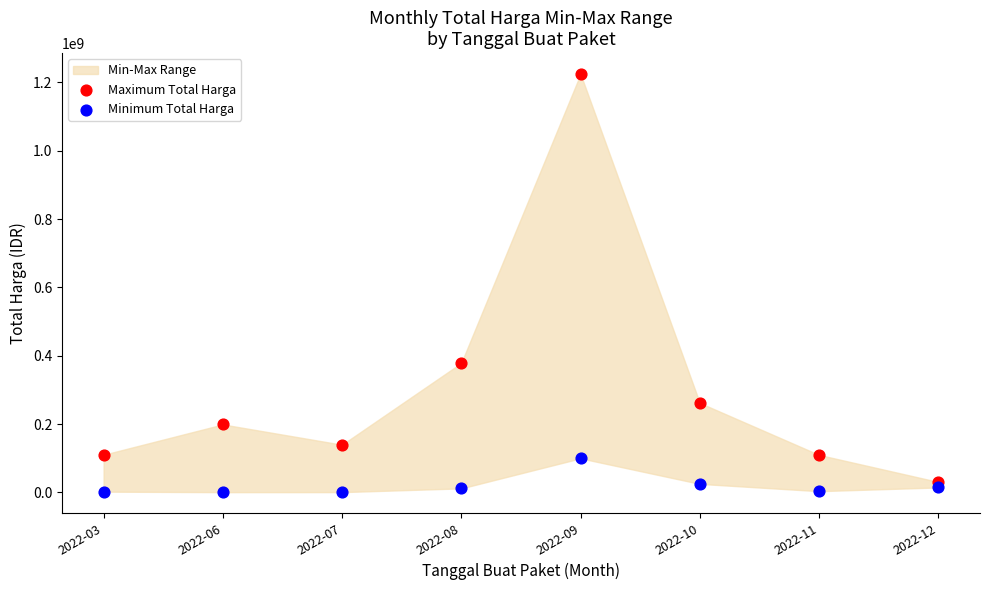

Which series has the widest spread of Y values?

Maximum Total Harga